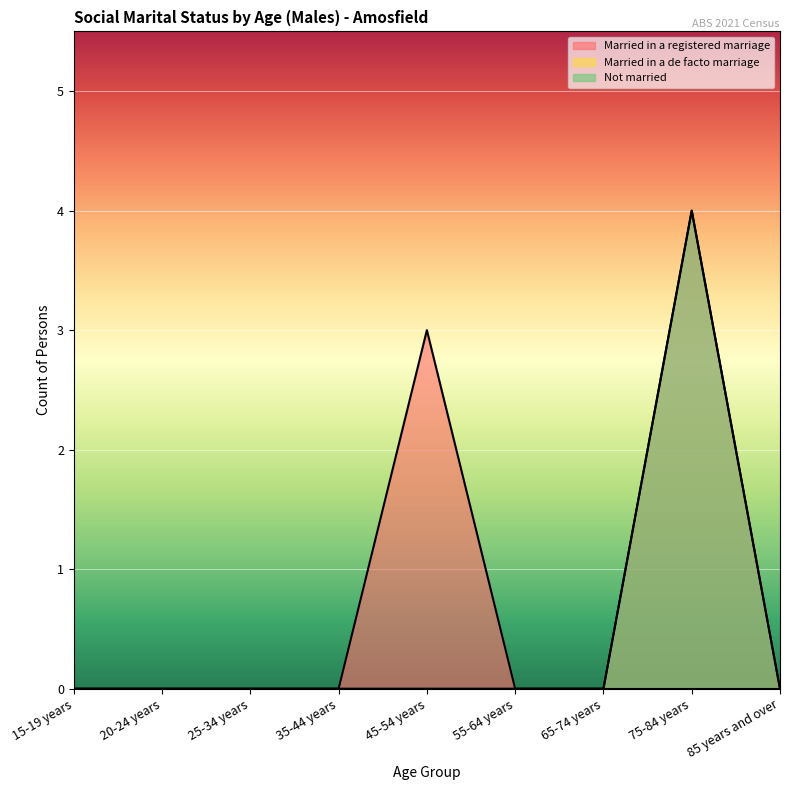

How many series are shown in this chart?

3